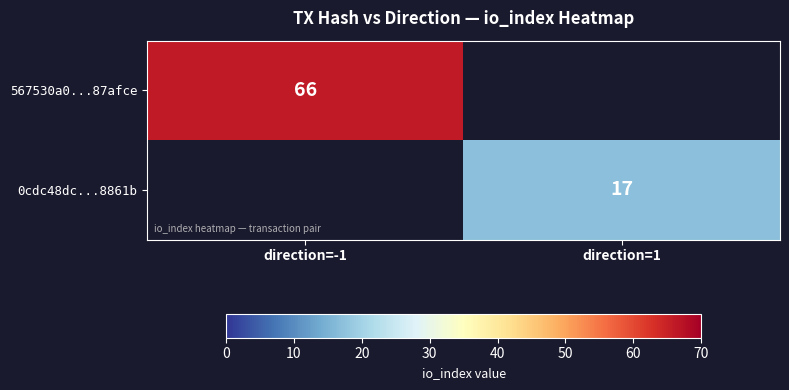

The 0cdc48dc...8861b series shows 17 at direction=1. True or false?

True